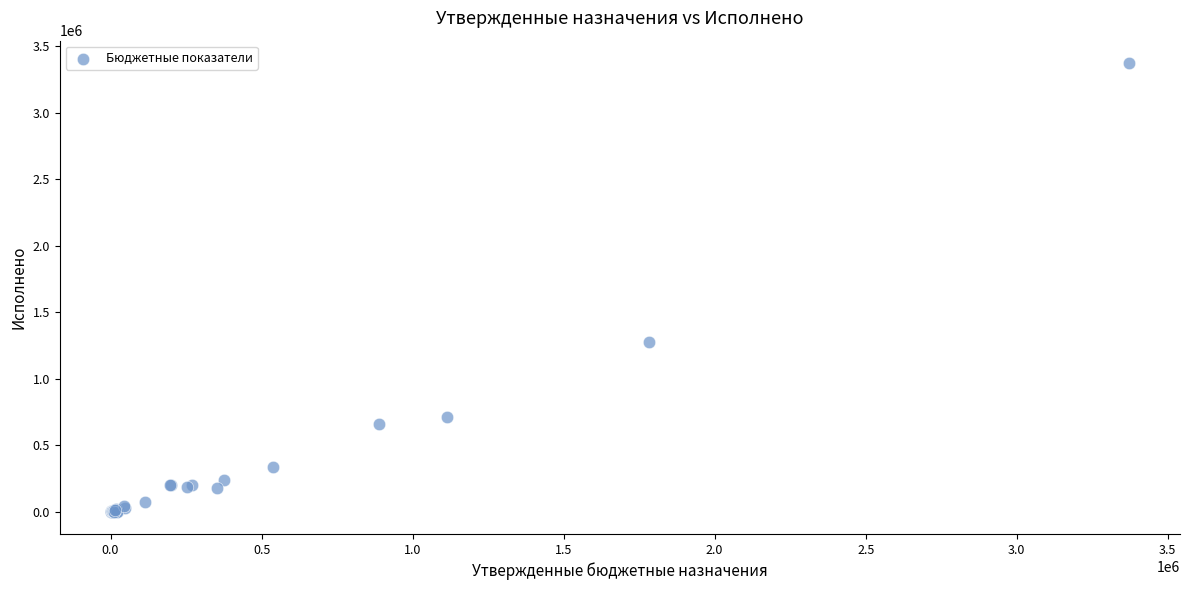

What Y value in the scatter plot is closest to 1686000?

1275893.0